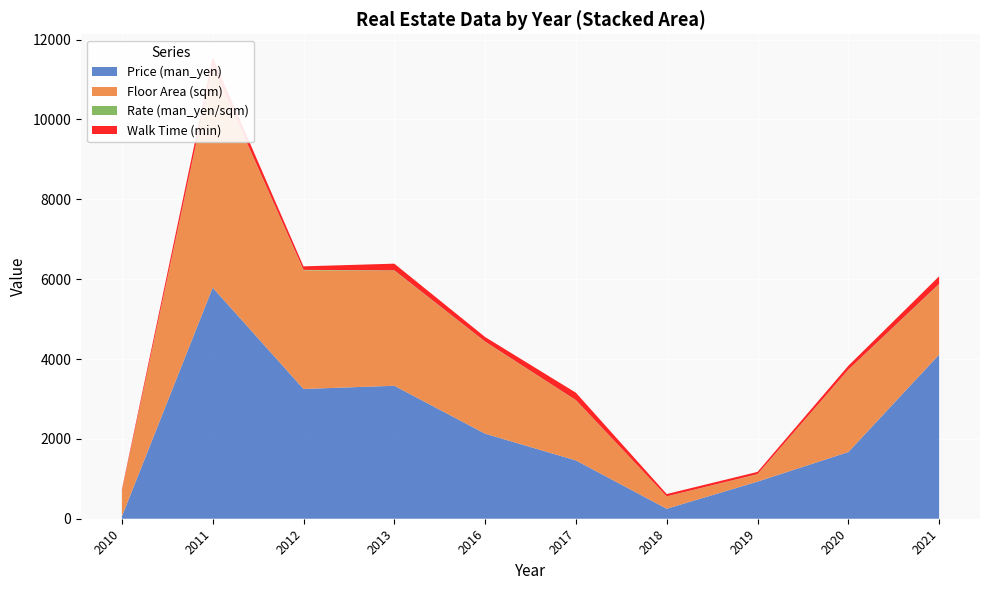

Reading left to right, transcribe all the data shown in this chart.

Price (man_yen): 57.0	5788.0	3250.0	3330.0	2130.0	1460.0	250.0	930.0	1670.0	4110.0
Floor Area (sqm): 640.0	5540.0	2970.0	2880.0	2300.0	1505.0	310.0	180.0	2060.0	1760.0
Rate (man_yen/sqm): 0.1	9.6	12.4	9.8	5.8	4.9	0.8	5.2	2.9	10.1
Walk Time (min): 32.0	217.0	88.0	168.0	115.0	186.0	58.0	58.0	98.0	192.0